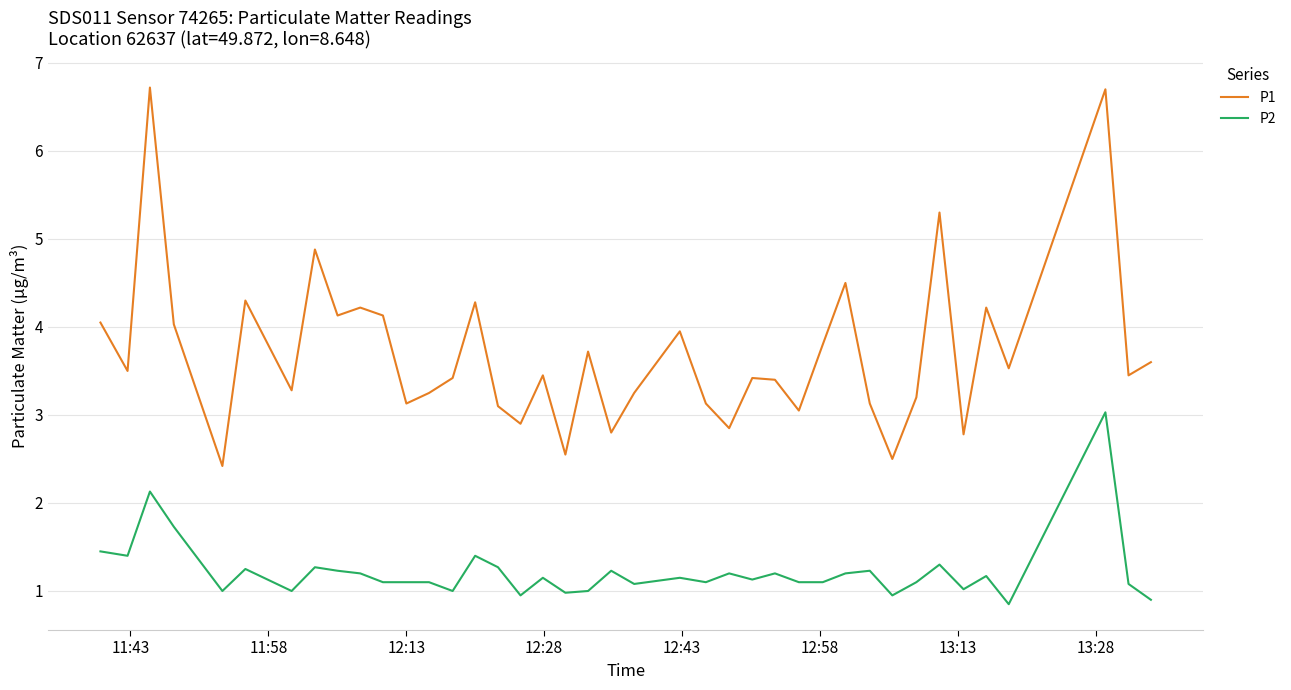

What is the greatest value displayed?

6.7